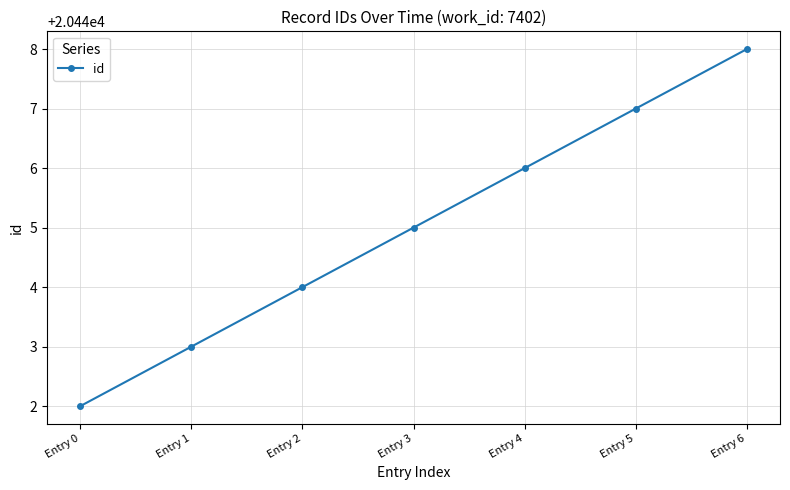

Reading right to left, transcribe all the data shown in this chart.

Entry 6=20448	Entry 5=20447	Entry 4=20446	Entry 3=20445	Entry 2=20444	Entry 1=20443	Entry 0=20442